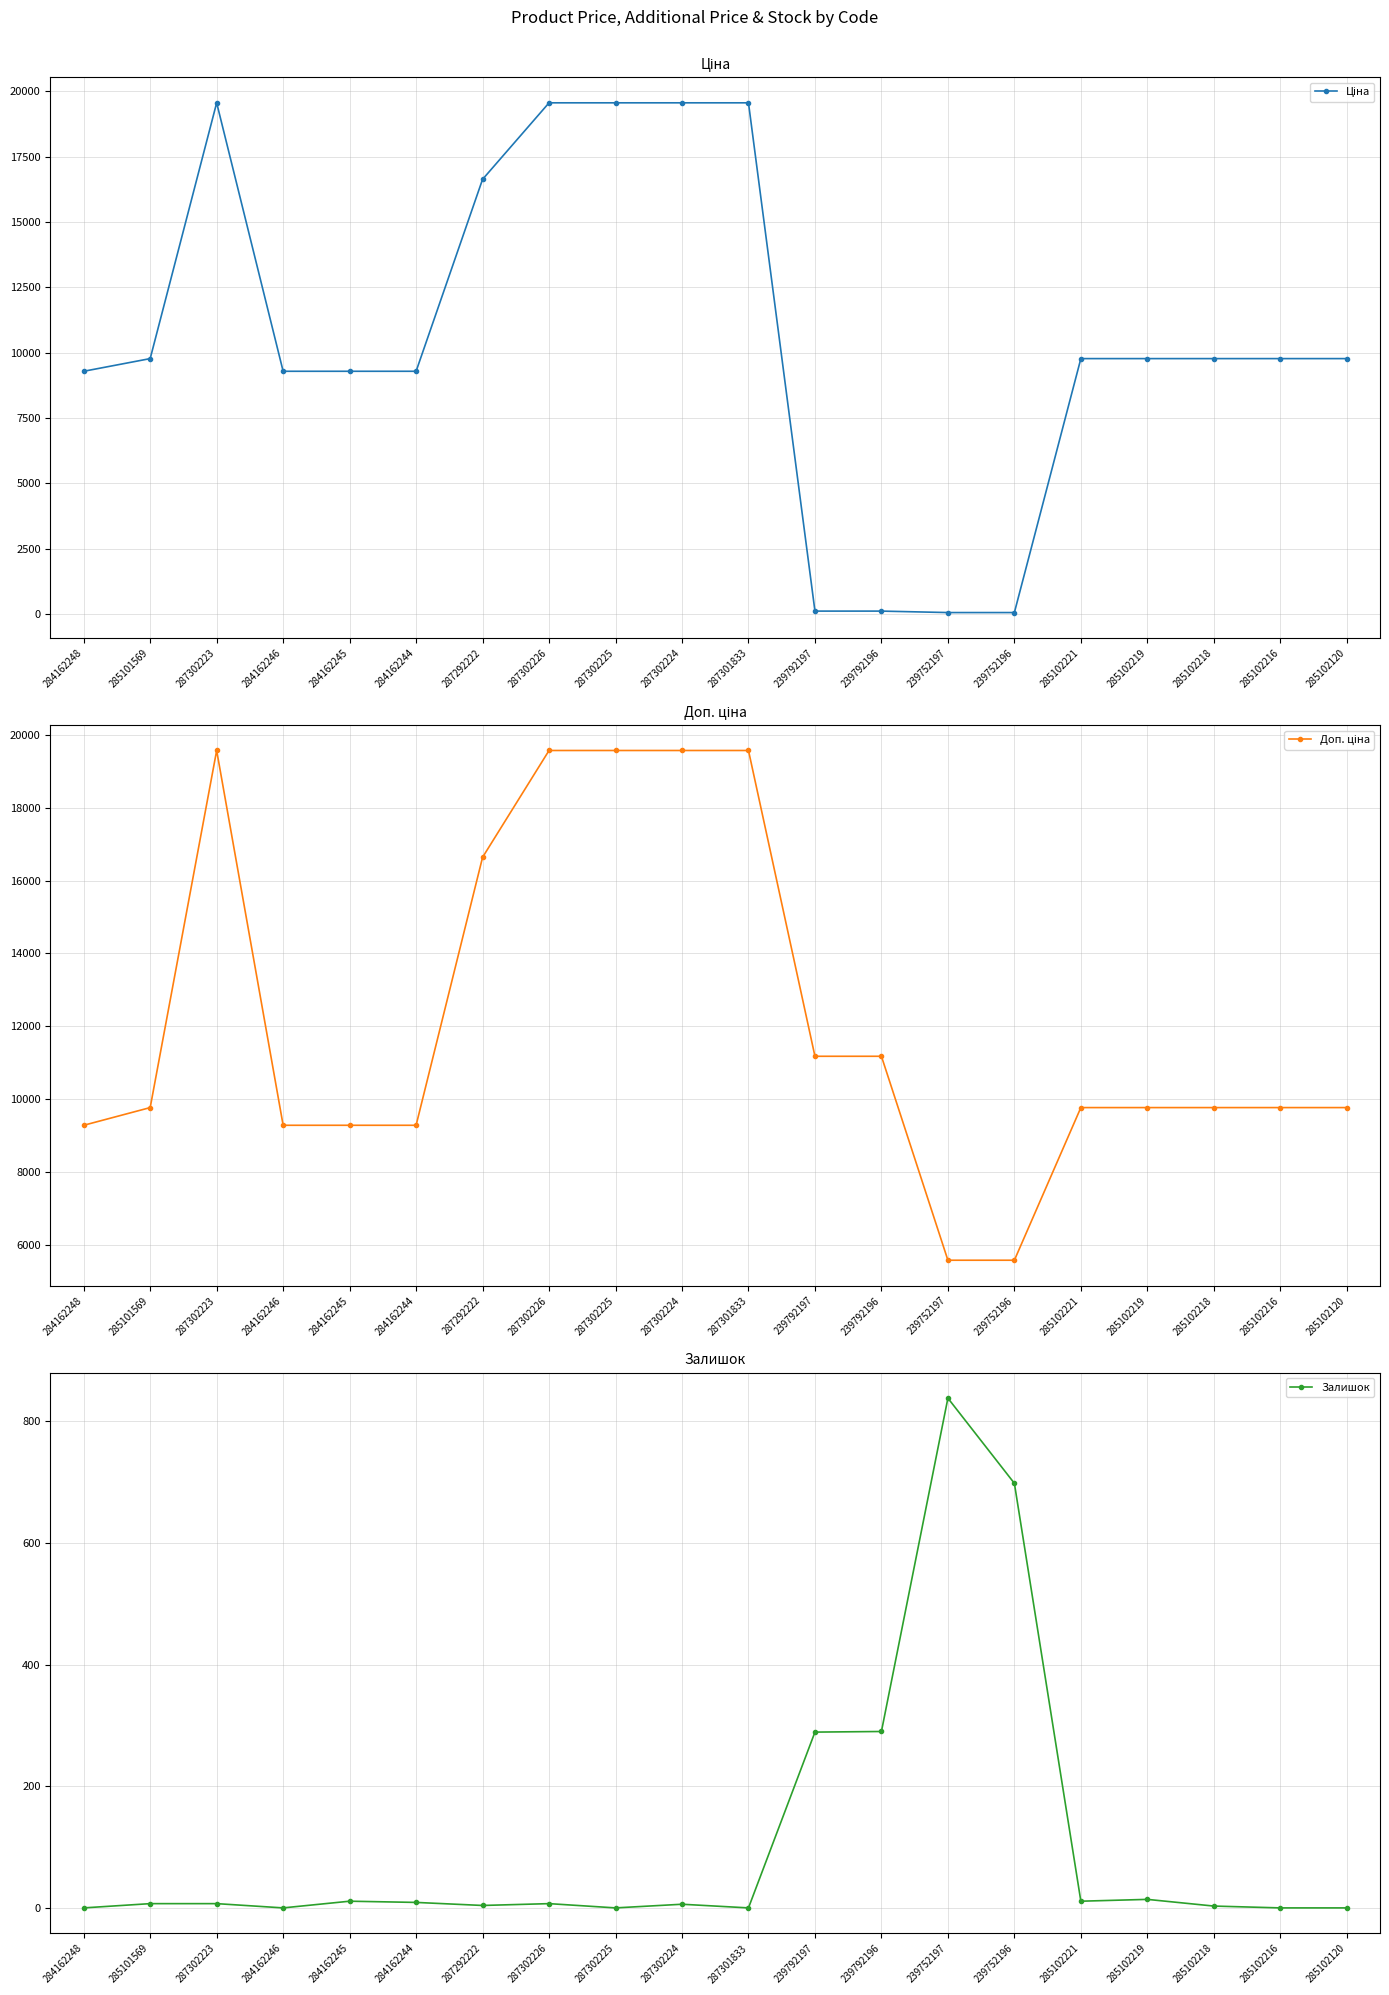

Rank the series by their maximum value, from highest to lowest.

Ціна, Доп. ціна, Залишок